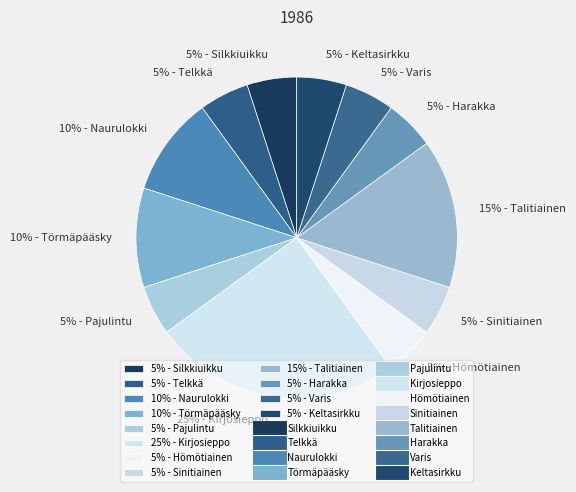

What percentage is the 5% - Pajulintu slice, to the nearest percent?

5%